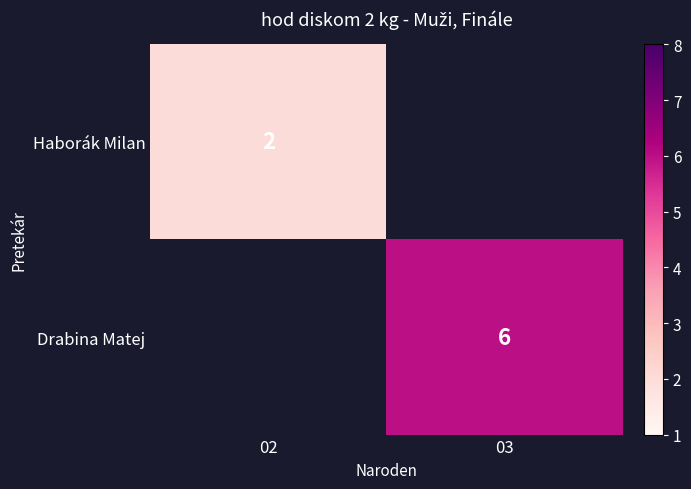

True or false: Haborák Milan has a value of 2 at 02.

True